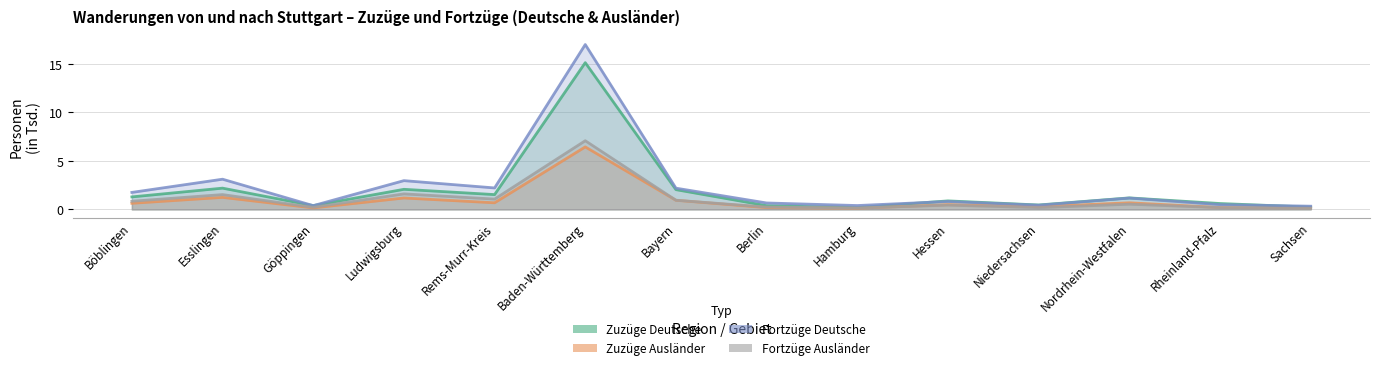

Reading left to right, list all the values displayed in this chart.

Zuzüge Deutsche: 1.3	2.2	0.4	2.1	1.5	15.1	2.0	0.4	0.2	0.9	0.5	1.2	0.6	0.2
Zuzüge Ausländer: 0.6	1.2	0.2	1.2	0.7	6.4	0.9	0.2	0.1	0.5	0.3	0.7	0.2	0.2
Fortzüge Deutsche: 1.8	3.1	0.4	3.0	2.2	17.0	2.2	0.7	0.4	0.8	0.4	1.2	0.5	0.3
Fortzüge Ausländer: 0.8	1.5	0.2	1.6	1.1	7.1	0.9	0.2	0.1	0.4	0.2	0.5	0.2	0.1